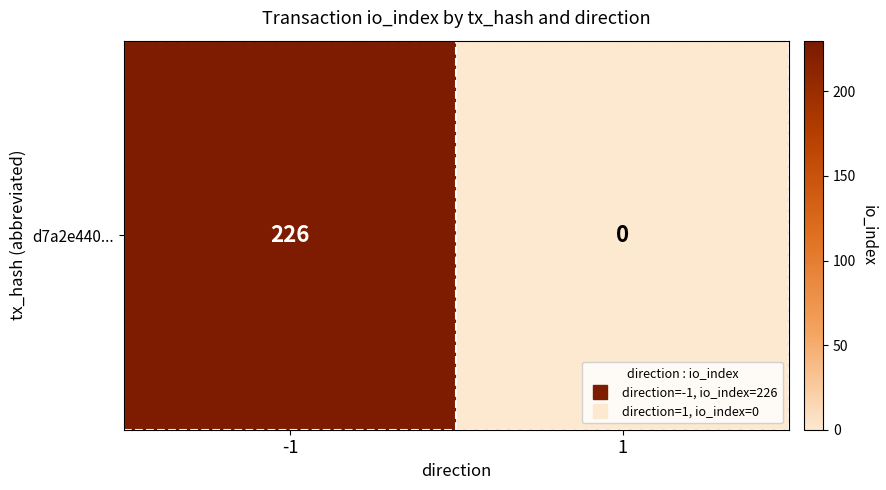

Read the value at -1, to the nearest 50.

250